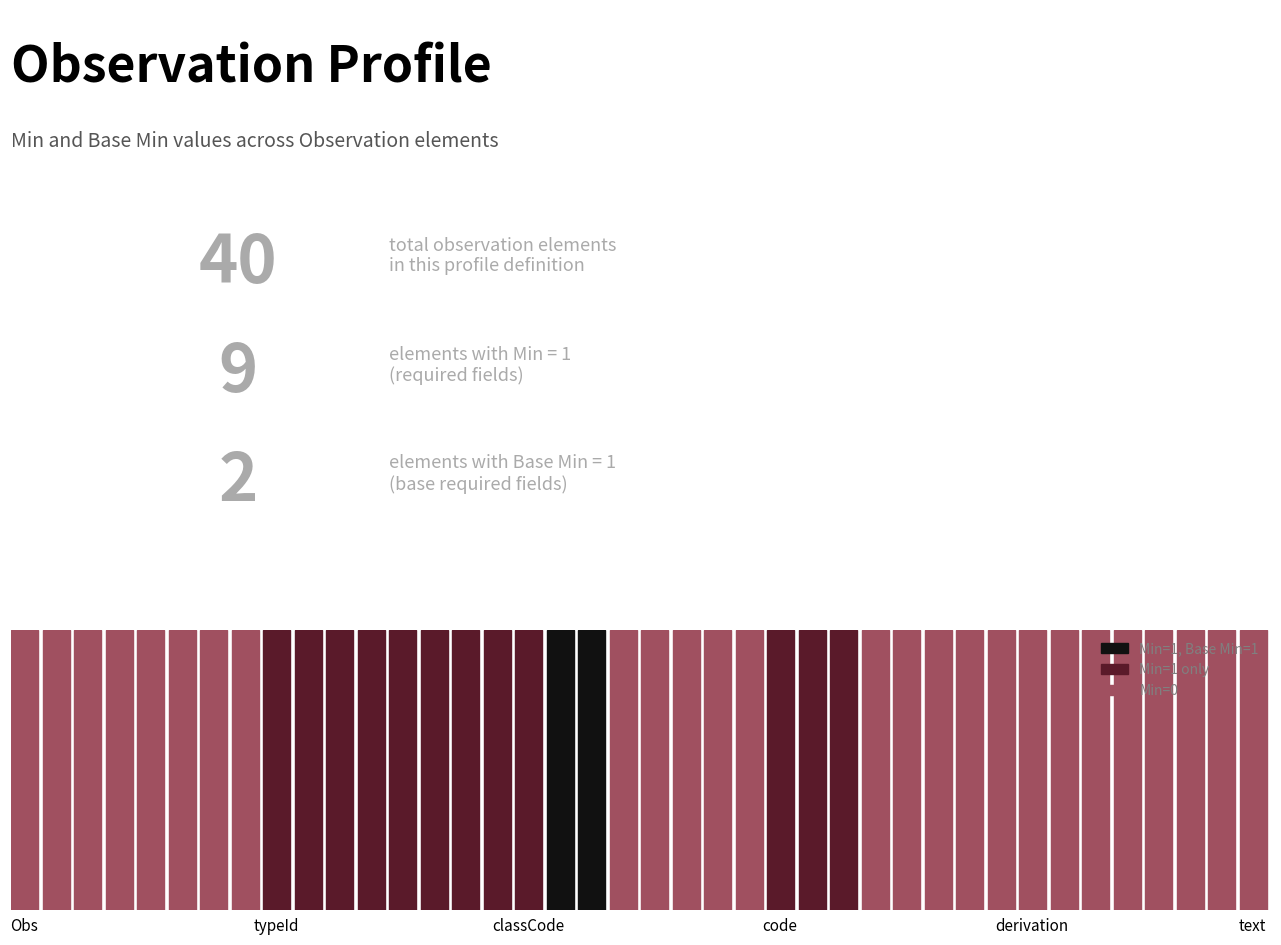

Reading left to right, transcribe all the data shown in this chart.

Min: Observation=0	Observation.nullFlavor=0	Observation.realmCode=0	Observation.typeId=0	Observation.typeId.nullFlavor=0	Observation.typeId.assigningAuthorityName=0	Observation.typeId.displayable=0	Observation.typeId.root=0	Observation.typeId.extension=1	Observation.templateId=1	Observation.templateId:age-range-obs=1	Observation.templateId:age-range-obs.nullFlavor=1	Observation.templateId:age-range-obs.assigningAuthorityName=1	Observation.templateId:age-range-obs.displayable=1	Observation.templateId:age-range-obs.root=1	Observation.templateId:age-range-obs.extension=1	Observation.classCode=1	Observation.moodCode=1	Observation.negationInd=1	Observation.id=0	Observation.sdtcCategory=0	Observation.code=0	Observation.code.nullFlavor=0	Observation.code.code=0	Observation.code.codeSystem=1	Observation.code.codeSystemName=1	Observation.code.codeSystemVersion=1	Observation.code.displayName=0	Observation.code.sdtcValueSet=0	Observation.code.sdtcValueSetVersion=0	Observation.code.originalText=0	Observation.code.qualifier=0	Observation.code.translation=0	Observation.derivationExpr=0	Observation.text=0	Observation.text.nullFlavor=0	Observation.text.compression=0	Observation.text.integrityCheck=0	Observation.text.integrityCheckAlgorithm=0	Observation.text.language=0
Base Min: Observation=0	Observation.nullFlavor=0	Observation.realmCode=0	Observation.typeId=0	Observation.typeId.nullFlavor=0	Observation.typeId.assigningAuthorityName=0	Observation.typeId.displayable=0	Observation.typeId.root=0	Observation.typeId.extension=0	Observation.templateId=0	Observation.templateId:age-range-obs=0	Observation.templateId:age-range-obs.nullFlavor=0	Observation.templateId:age-range-obs.assigningAuthorityName=0	Observation.templateId:age-range-obs.displayable=0	Observation.templateId:age-range-obs.root=0	Observation.templateId:age-range-obs.extension=0	Observation.classCode=0	Observation.moodCode=1	Observation.negationInd=1	Observation.id=0	Observation.sdtcCategory=0	Observation.code=0	Observation.code.nullFlavor=0	Observation.code.code=0	Observation.code.codeSystem=0	Observation.code.codeSystemName=0	Observation.code.codeSystemVersion=0	Observation.code.displayName=0	Observation.code.sdtcValueSet=0	Observation.code.sdtcValueSetVersion=0	Observation.code.originalText=0	Observation.code.qualifier=0	Observation.code.translation=0	Observation.derivationExpr=0	Observation.text=0	Observation.text.nullFlavor=0	Observation.text.compression=0	Observation.text.integrityCheck=0	Observation.text.integrityCheckAlgorithm=0	Observation.text.language=0